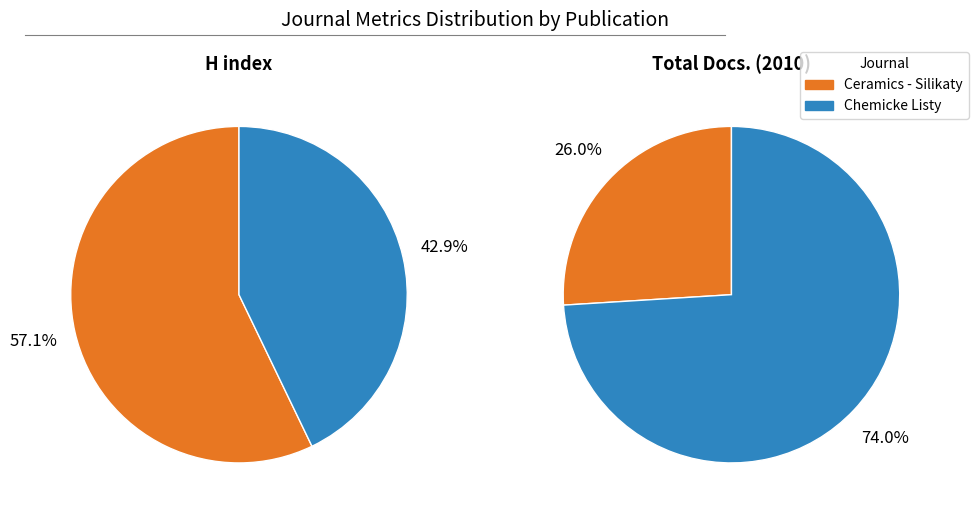

Which category has the biggest portion of the pie?

Chemicke Listy